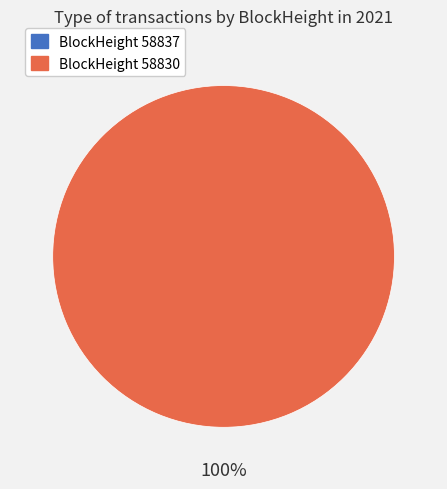

True or false: 58837 accounts for 0% of the total.

True